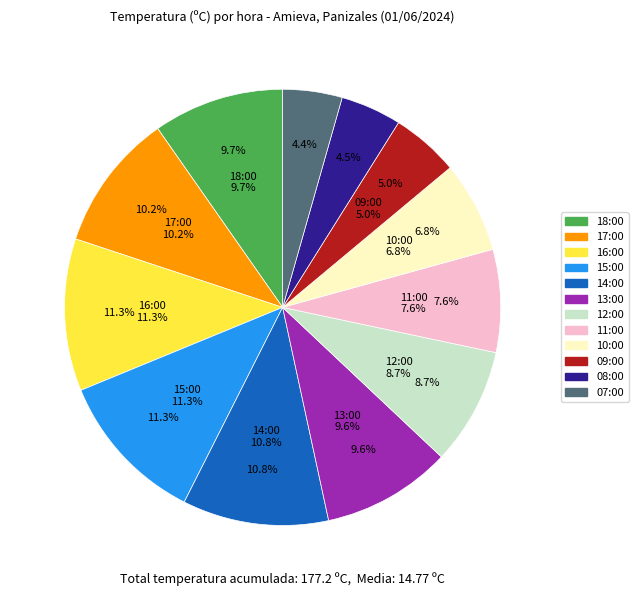

What percentage is the 08:00 slice, to the nearest percent?

5%